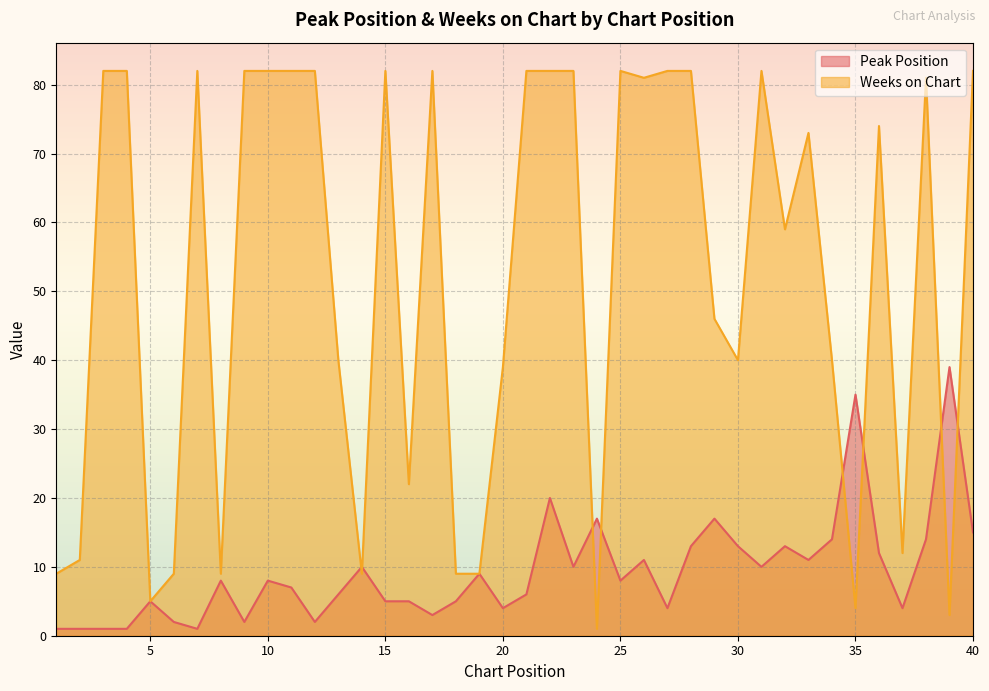

Which has a higher value, 15 or 18?

15